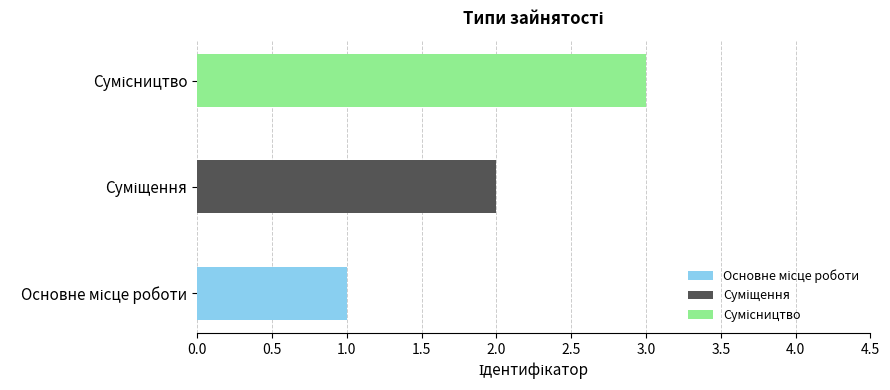

Reading left to right, transcribe all the data shown in this chart.

1	2	3